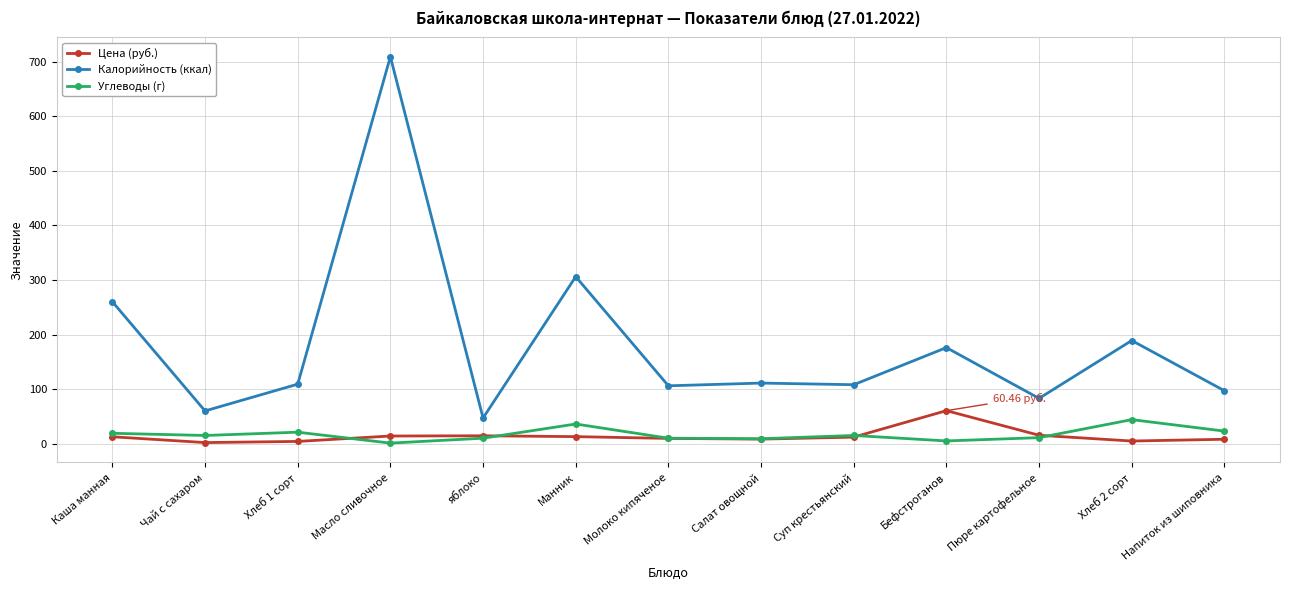

At which category does Калорийность (ккал) reach its first local valley?

Чай с сахаром